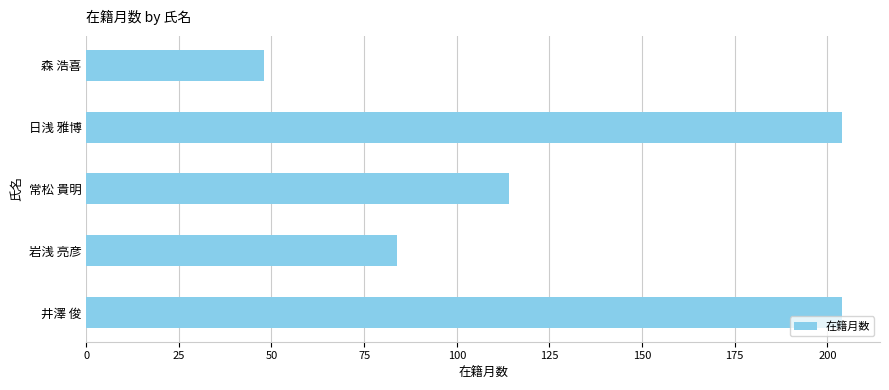

Where is the data nearest to the value 126?

常松 貴明